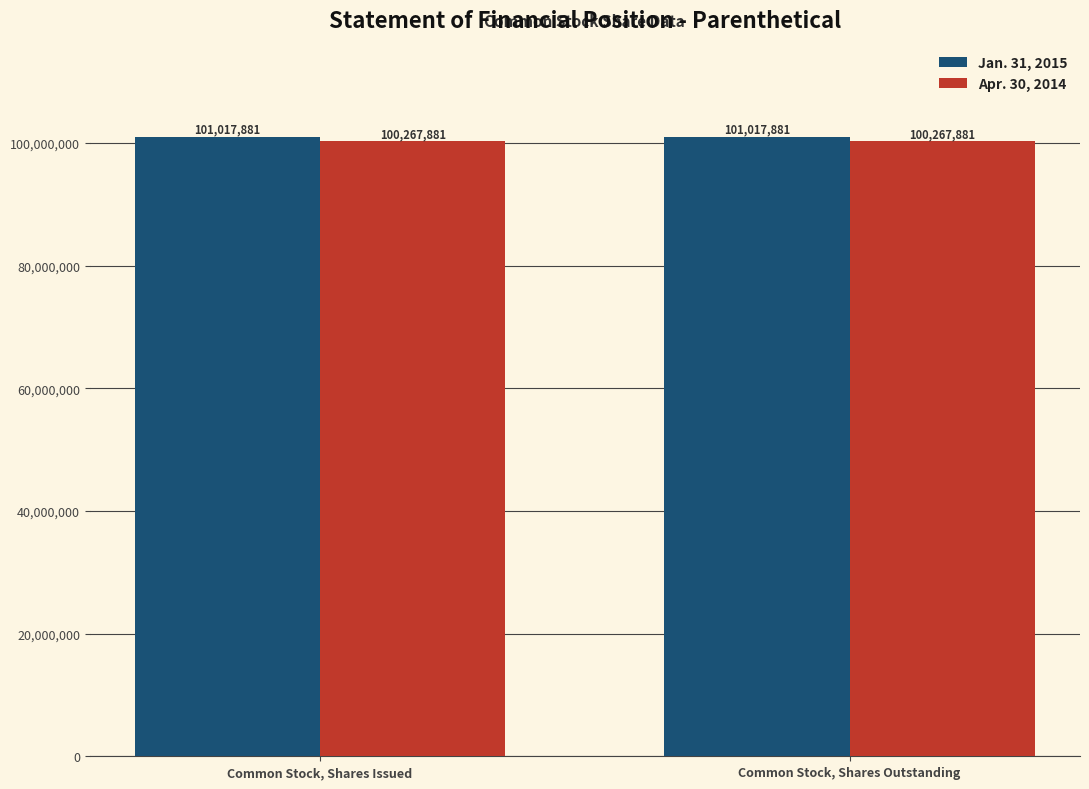

What is the minimum value shown in the chart?

100267881